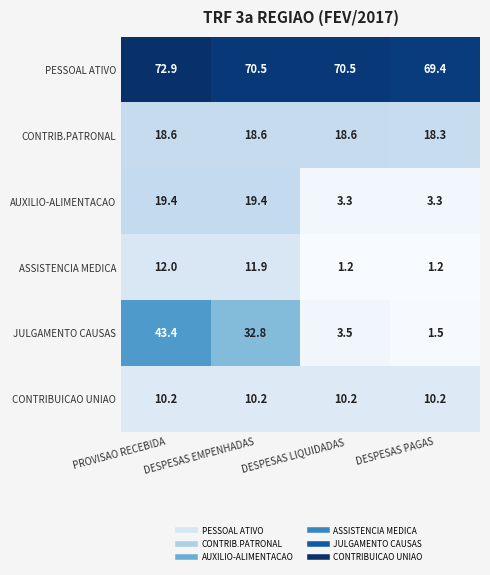

At which category is the sum across all series the highest?

PROVISAO RECEBIDA